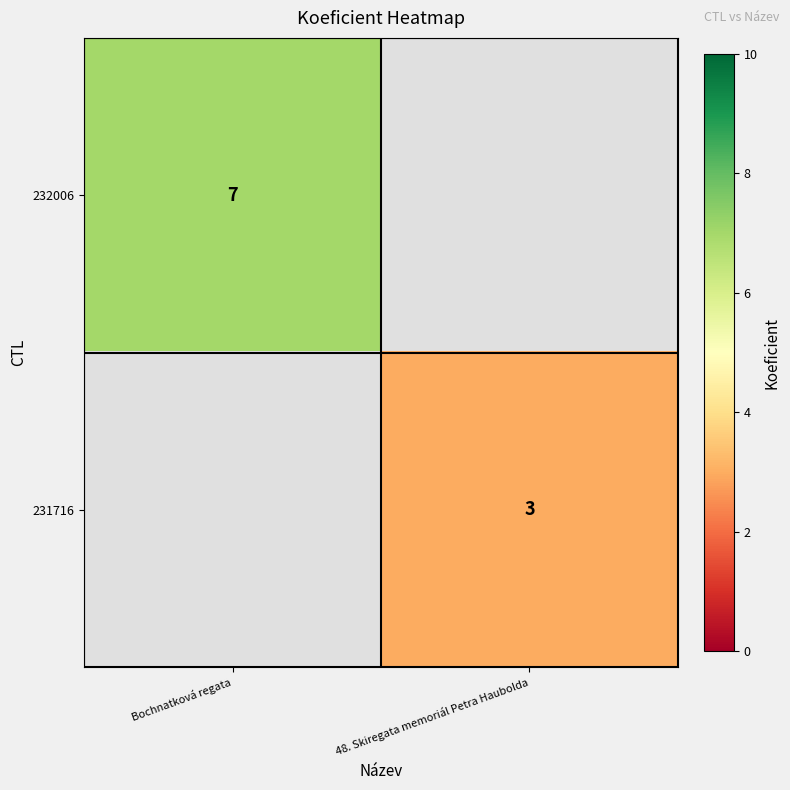

The 231716 series shows 5 at 48. Skiregata memoriál Petra Haubolda. True or false?

False